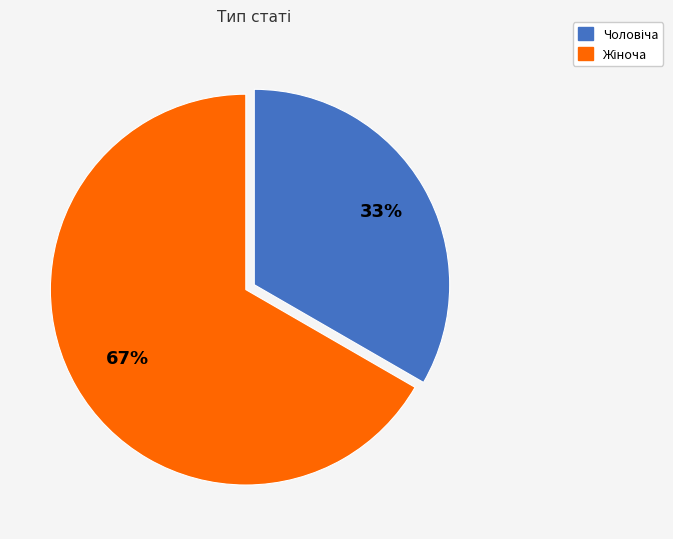

Does any single category account for the majority?

Yes